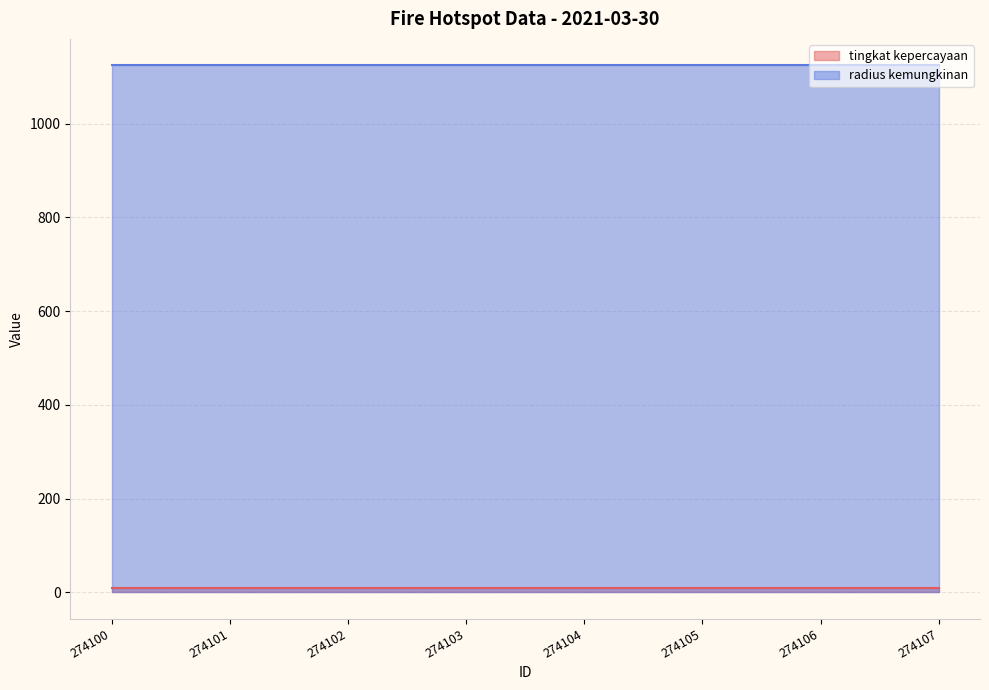

The tingkat kepercayaan series shows 14 at 274101. True or false?

False